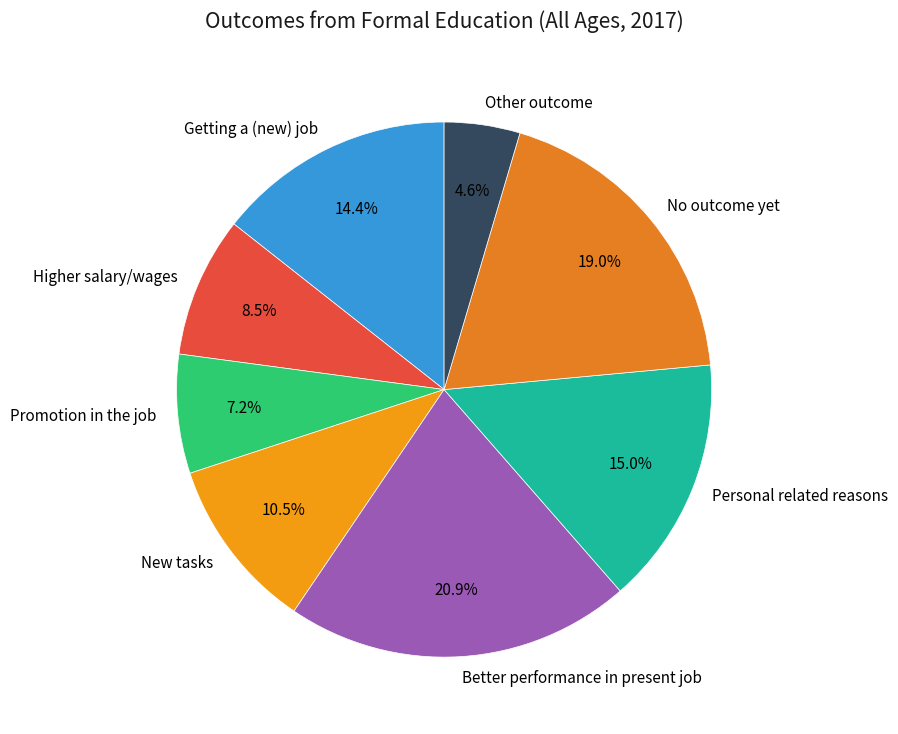

Between Other outcome and No outcome yet, which is larger?

No outcome yet